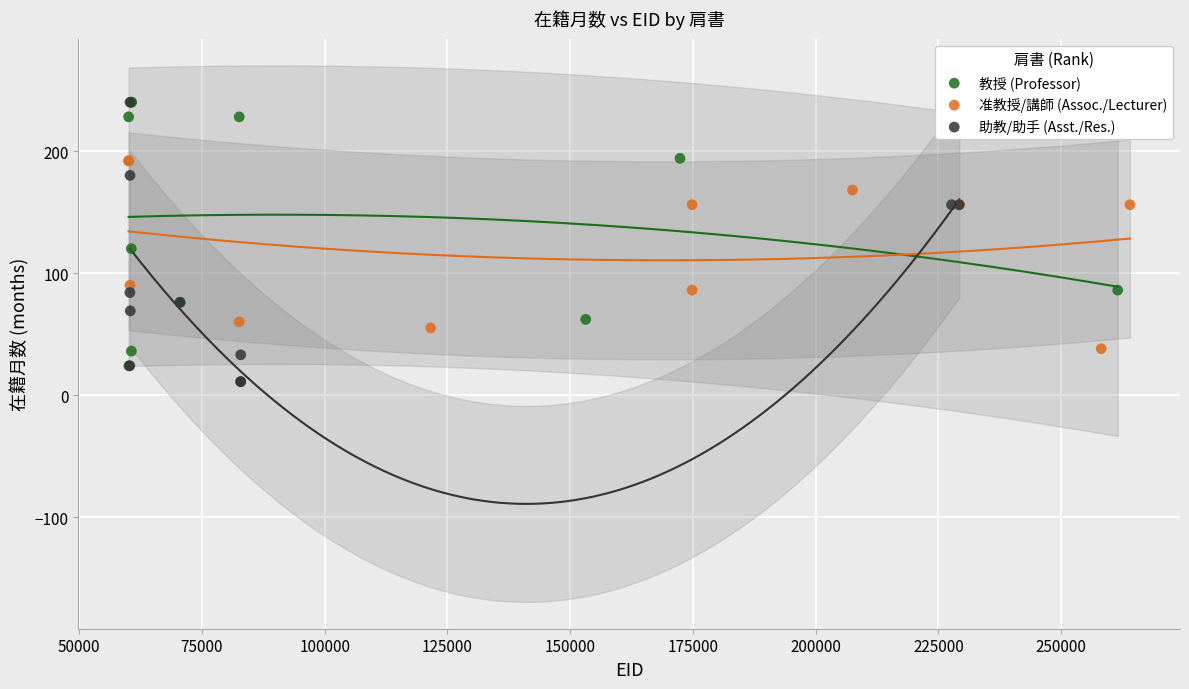

Which series reaches the minimum Y coordinate?

助教/助手 (Asst./Res.)